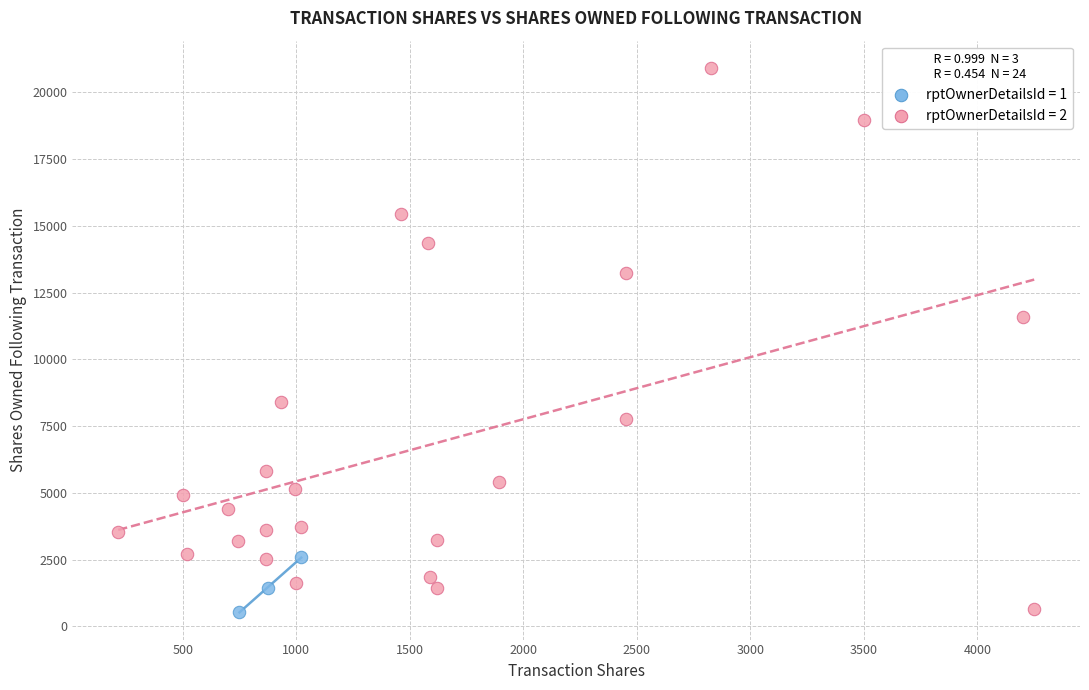

Which series has the widest spread of Y values?

rptOwnerDetailsId = 2